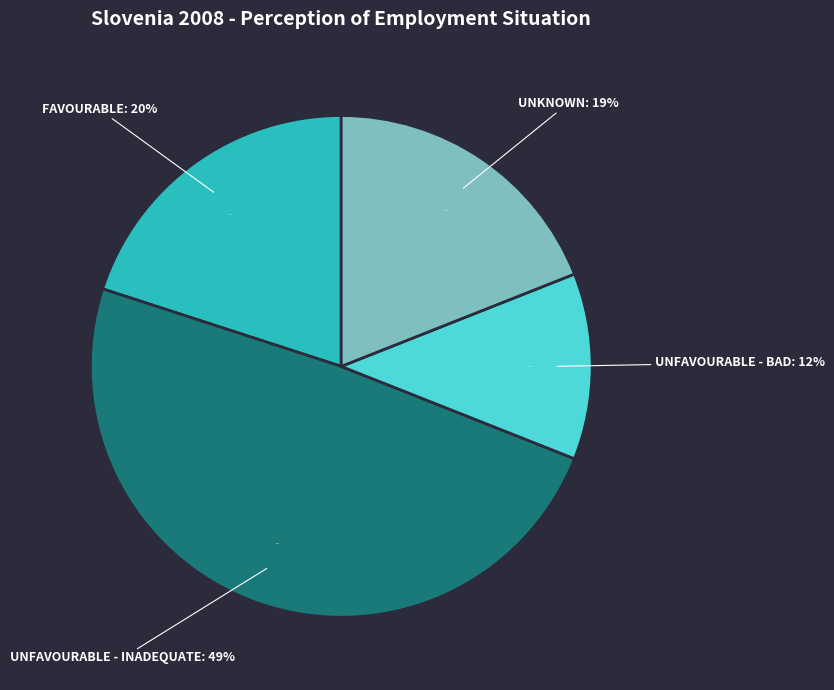

The Unknown slice represents 19% of the pie. True or false?

True